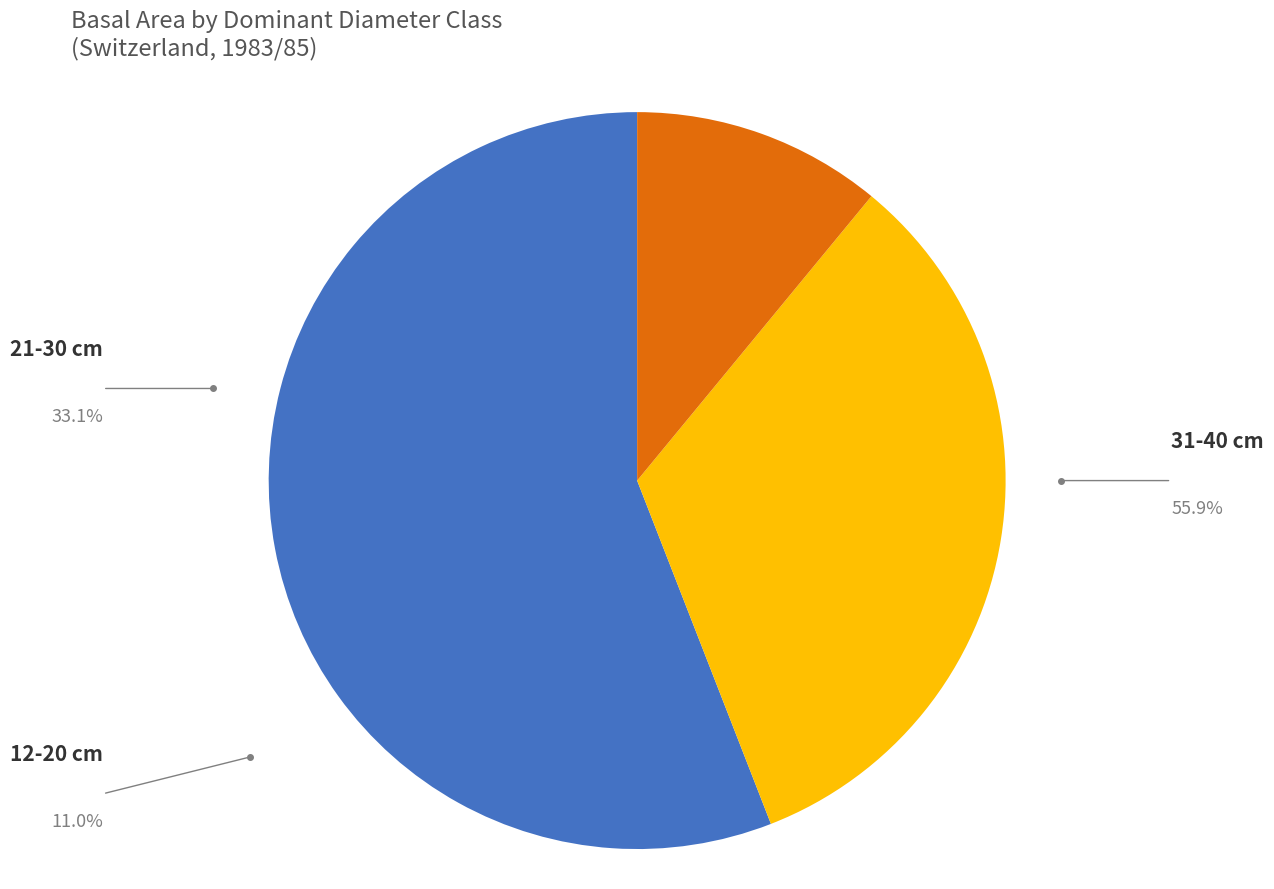

Is there a majority slice in this chart?

Yes